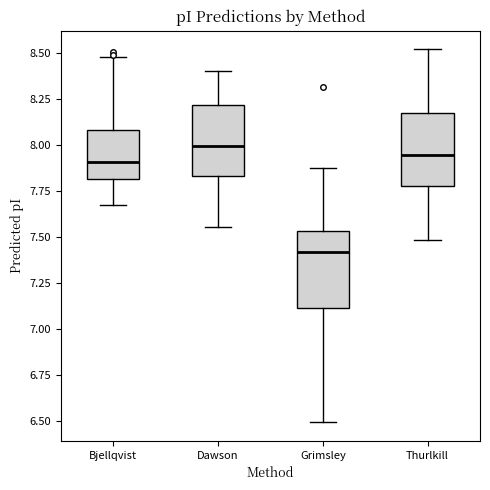

Which box's median line is the lowest?

Grimsley